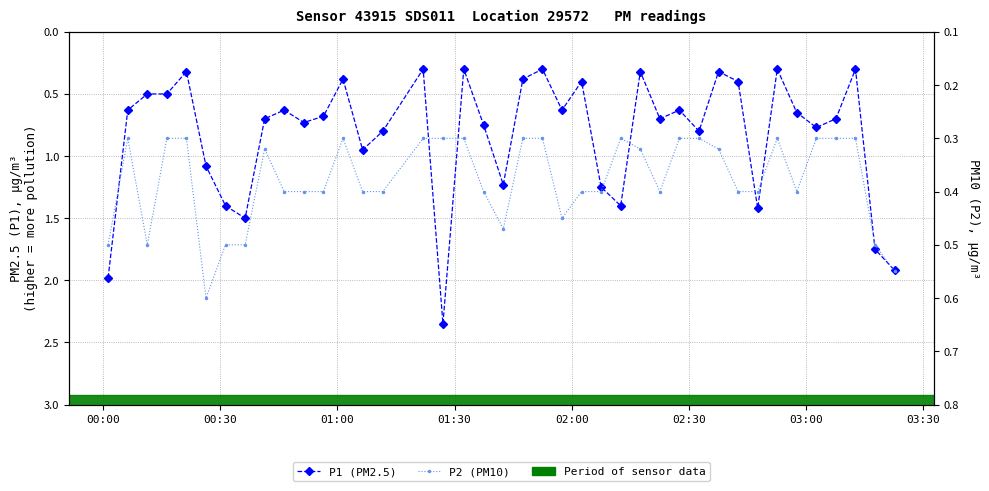

What is the maximum value for P2 (PM10)?

0.6